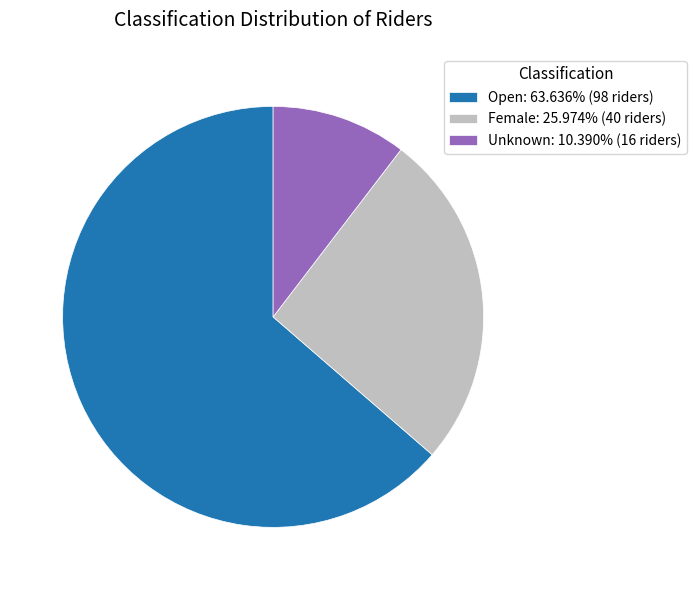

Combined, do Female: 25.974% (40 riders) and Open: 63.636% (98 riders) account for over 50%?

Yes